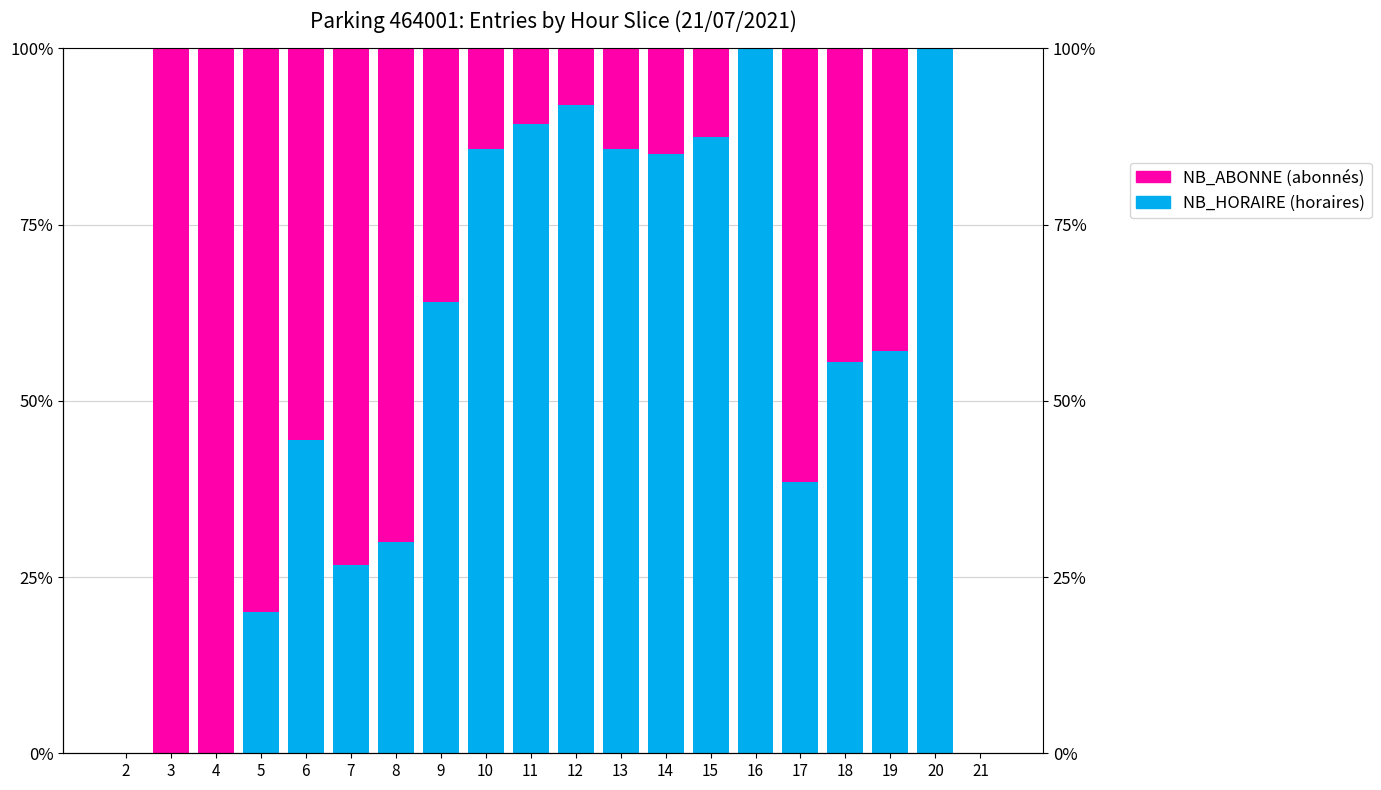

What is the difference between the highest and lowest values at 8?

40.0